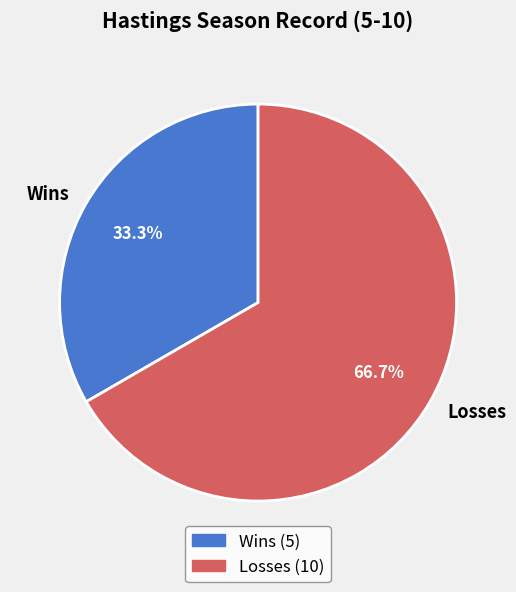

What portion of the pie excludes Losses?

33.3%